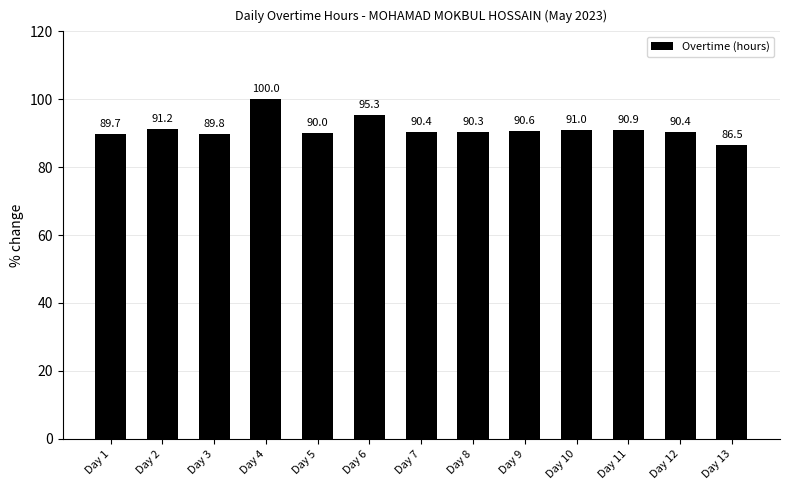

How many bars are there in total?

13